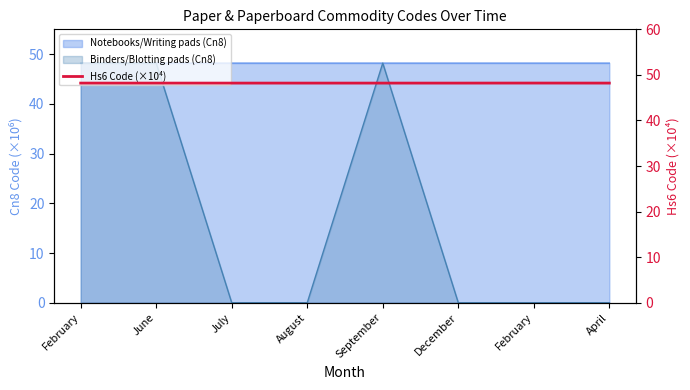

True or false: there are more than 0 points higher than both neighbors.

True